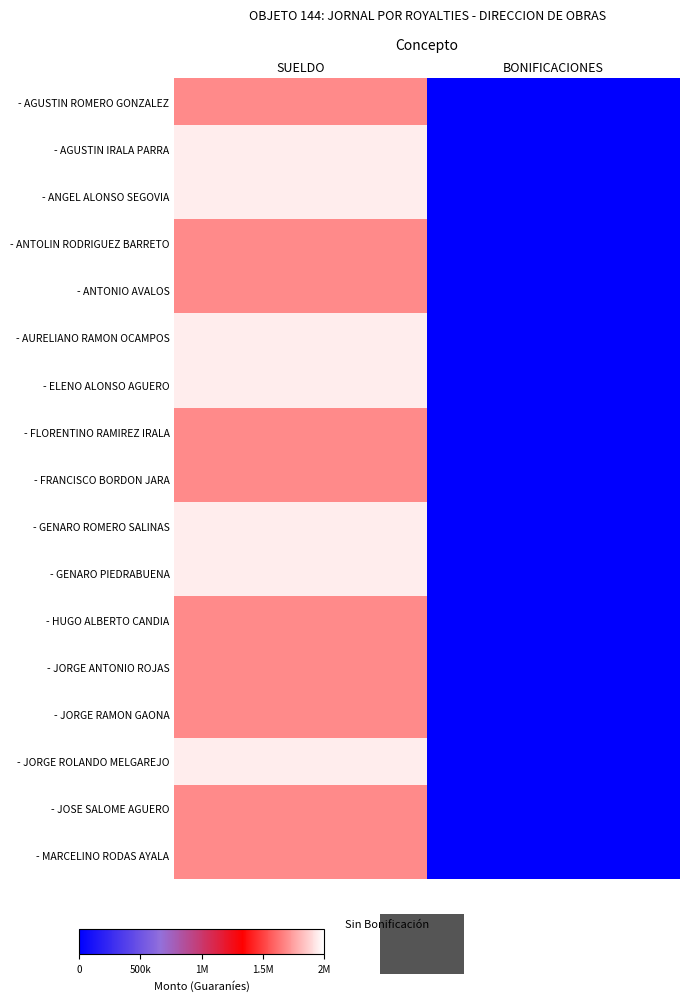

What is the greatest value displayed?

1950000